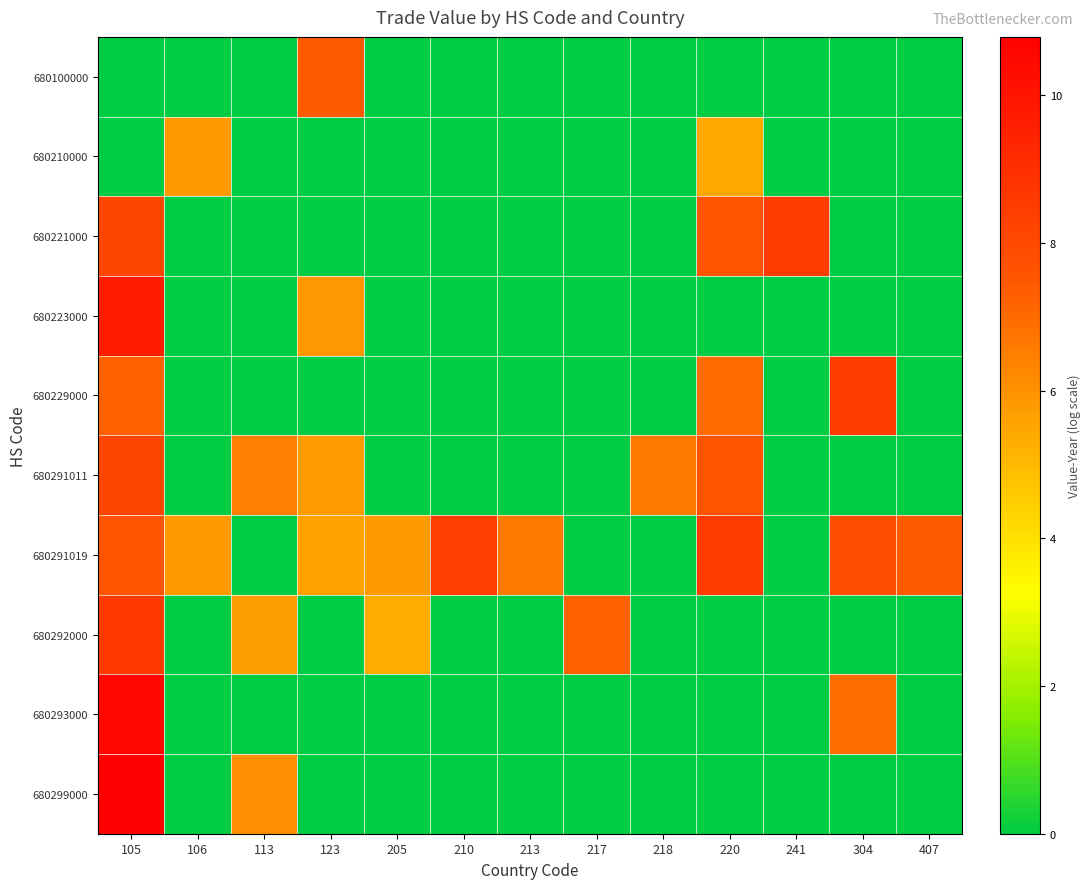

Reading left to right, extract all data points from this chart.

680100000: 105=0.0	106=0.0	113=0.0	123=7.4	205=0.0	210=0.0	213=0.0	217=0.0	218=0.0	220=0.0	241=0.0	304=0.0	407=0.0
680210000: 105=0.0	106=5.8	113=0.0	123=0.0	205=0.0	210=0.0	213=0.0	217=0.0	218=0.0	220=5.4	241=0.0	304=0.0	407=0.0
680221000: 105=8.1	106=0.0	113=0.0	123=0.0	205=0.0	210=0.0	213=0.0	217=0.0	218=0.0	220=7.6	241=8.5	304=0.0	407=0.0
680223000: 105=9.7	106=0.0	113=0.0	123=5.8	205=0.0	210=0.0	213=0.0	217=0.0	218=0.0	220=0.0	241=0.0	304=0.0	407=0.0
680229000: 105=7.2	106=0.0	113=0.0	123=0.0	205=0.0	210=0.0	213=0.0	217=0.0	218=0.0	220=7.0	241=0.0	304=8.5	407=0.0
680291011: 105=8.1	106=0.0	113=6.4	123=5.7	205=0.0	210=0.0	213=0.0	217=0.0	218=6.6	220=7.6	241=0.0	304=0.0	407=0.0
680291019: 105=7.6	106=5.8	113=0.0	123=5.6	205=5.8	210=8.4	213=6.6	217=0.0	218=0.0	220=8.5	241=0.0	304=7.8	407=7.4
680292000: 105=8.6	106=0.0	113=5.7	123=0.0	205=5.3	210=0.0	213=0.0	217=7.3	218=0.0	220=0.0	241=0.0	304=0.0	407=0.0
680293000: 105=10.5	106=0.0	113=0.0	123=0.0	205=0.0	210=0.0	213=0.0	217=0.0	218=0.0	220=0.0	241=0.0	304=6.9	407=0.0
680299000: 105=10.8	106=0.0	113=6.1	123=0.0	205=0.0	210=0.0	213=0.0	217=0.0	218=0.0	220=0.0	241=0.0	304=0.0	407=0.0